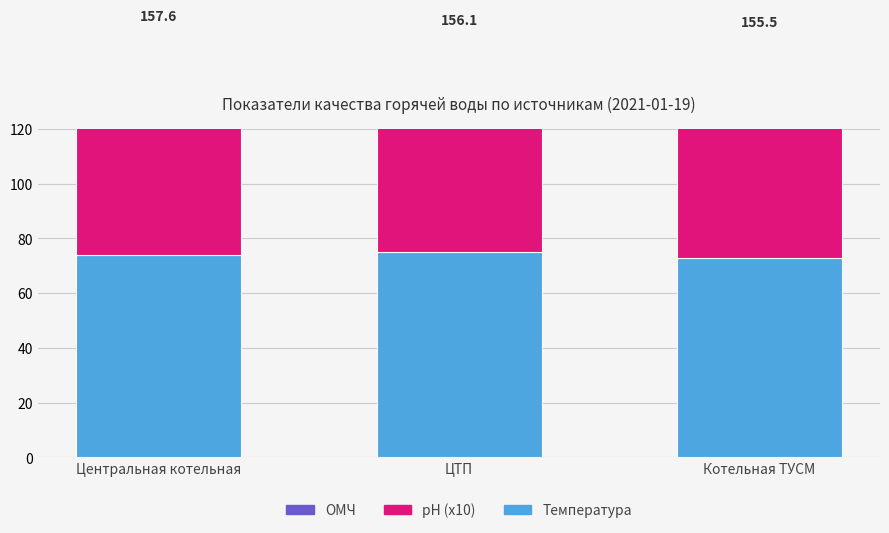

The value of ОМЧ at Котельная ТУСМ is 9.0. True or false?

True